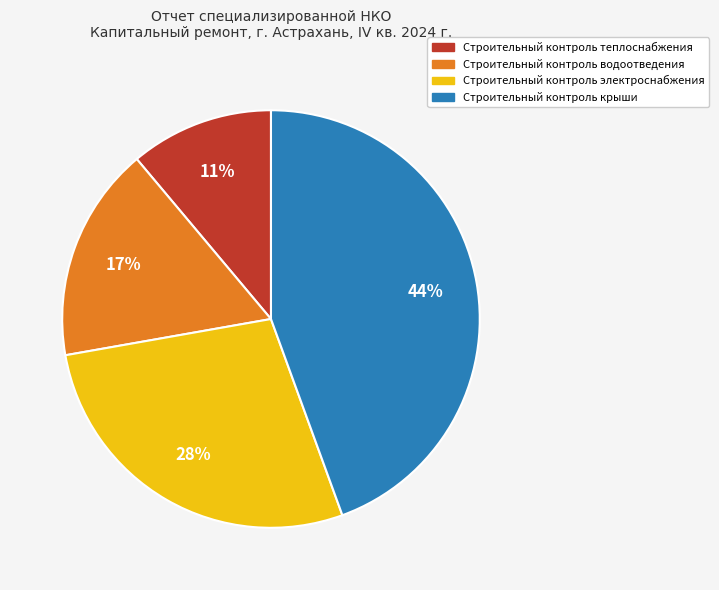

How many slices are in this pie chart?

4